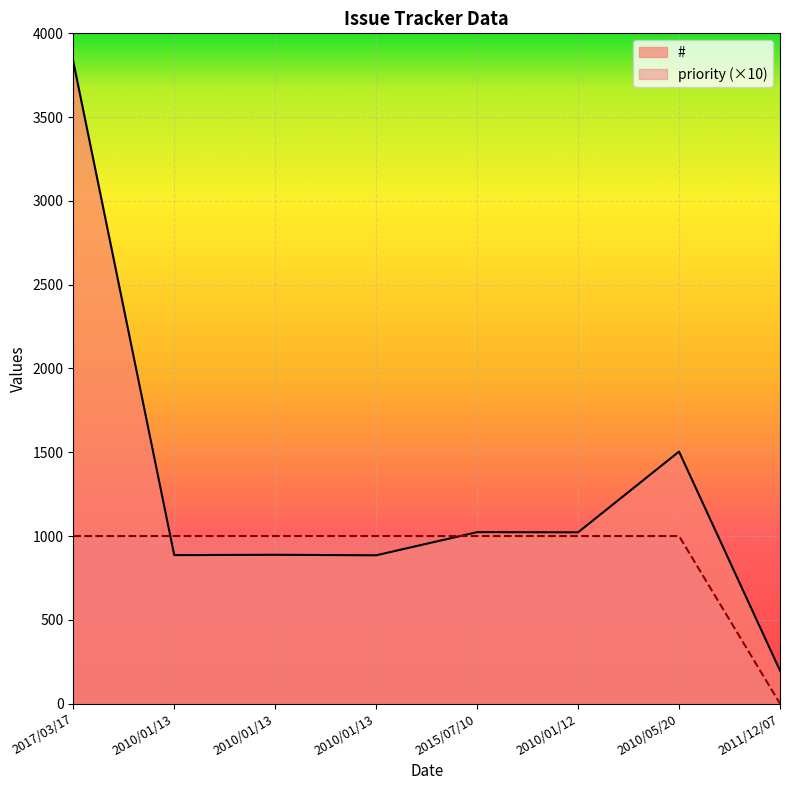

Where is the first local maximum for #?

2010/01/13